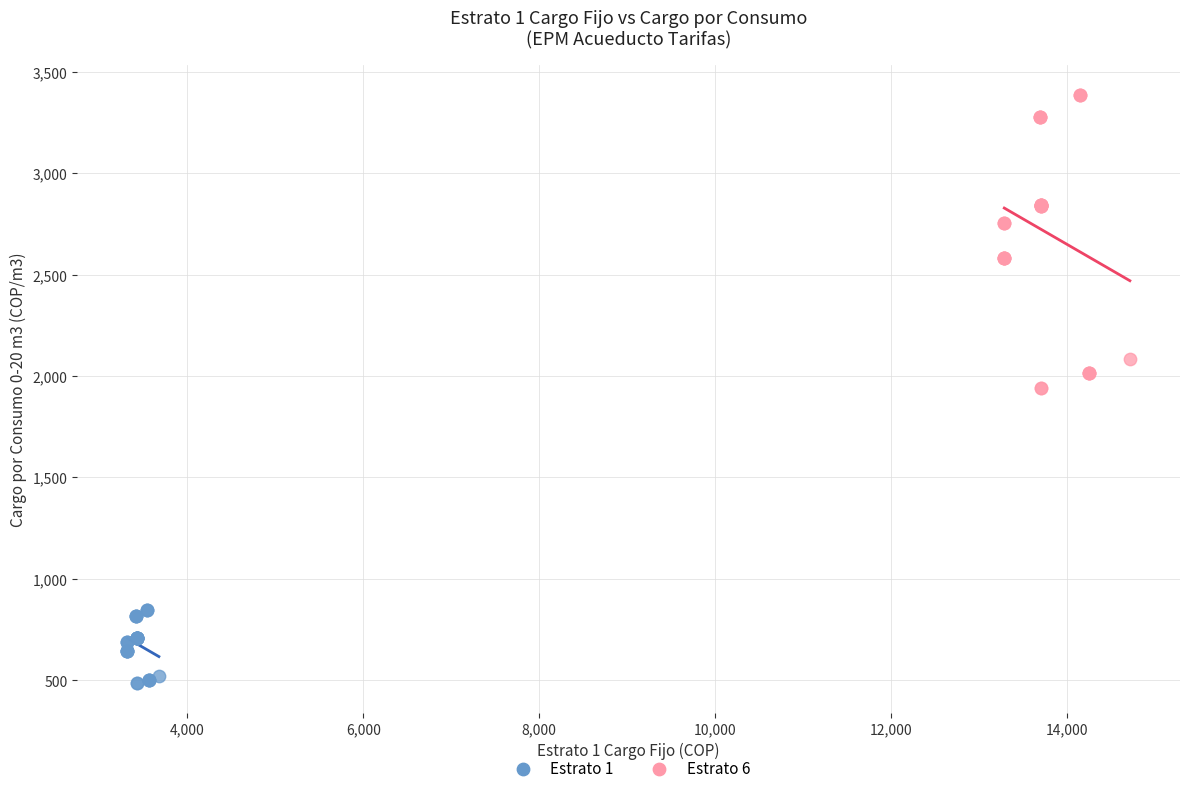

Which series reaches the maximum Y coordinate?

Estrato 6